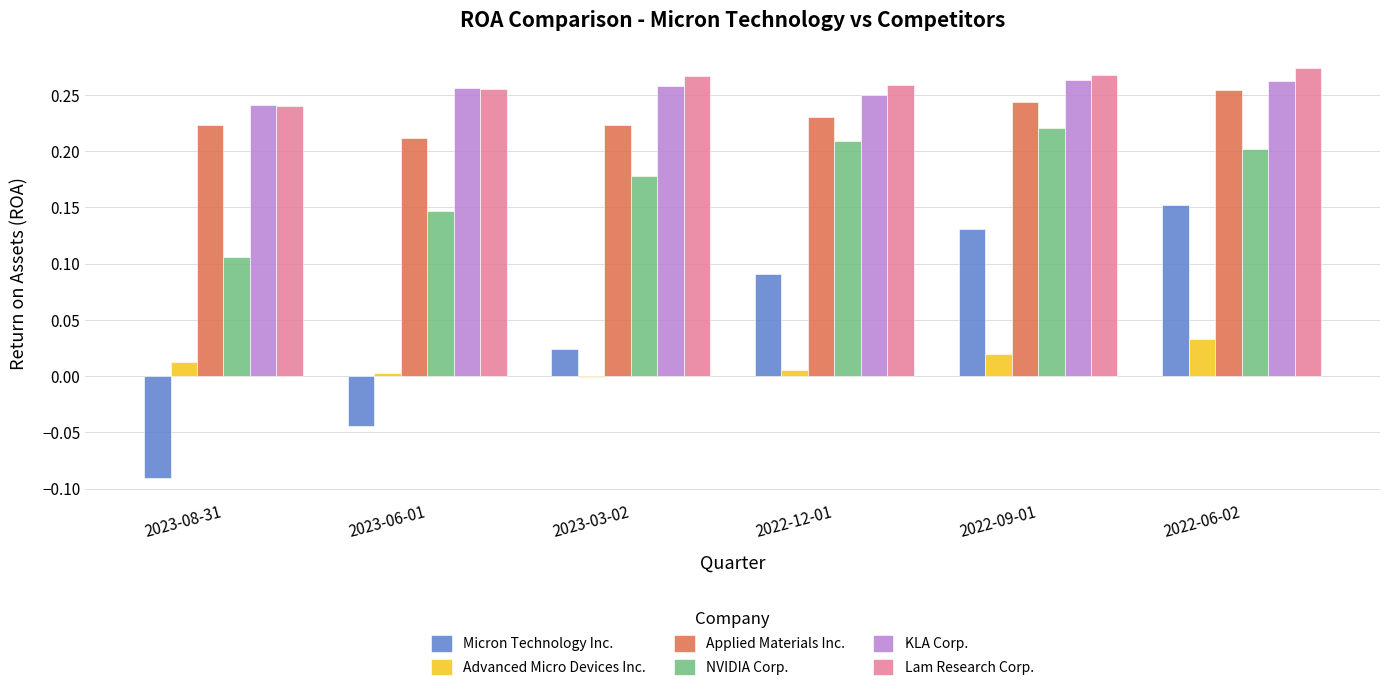

Is the value of Applied Materials Inc. at 2023-06-01 greater than the value of Lam Research Corp. at 2022-09-01?

No